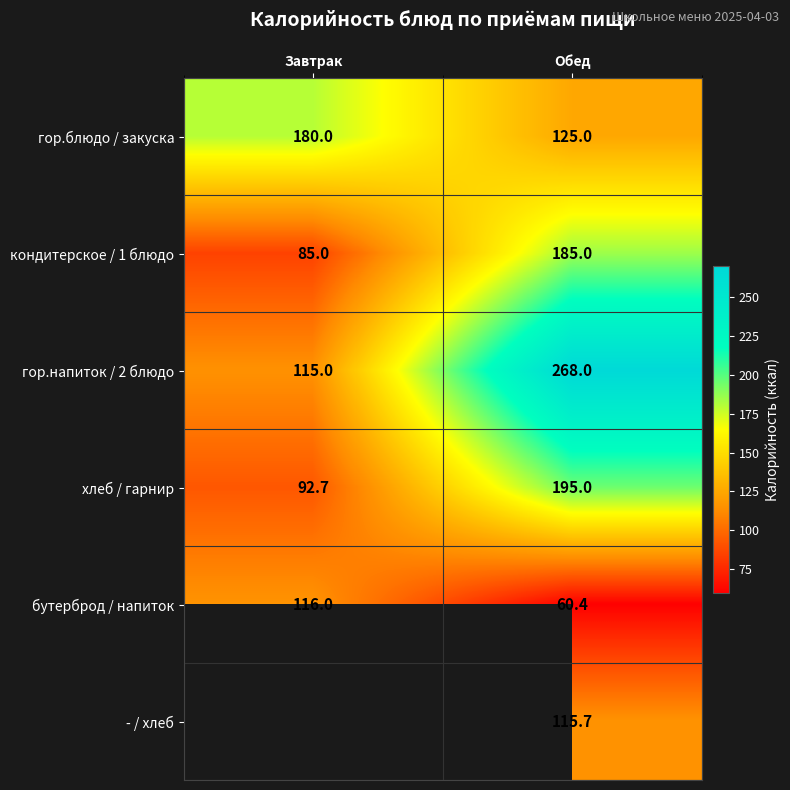

How many values in the гор.напиток / 2 блюдо series are below 268?

1